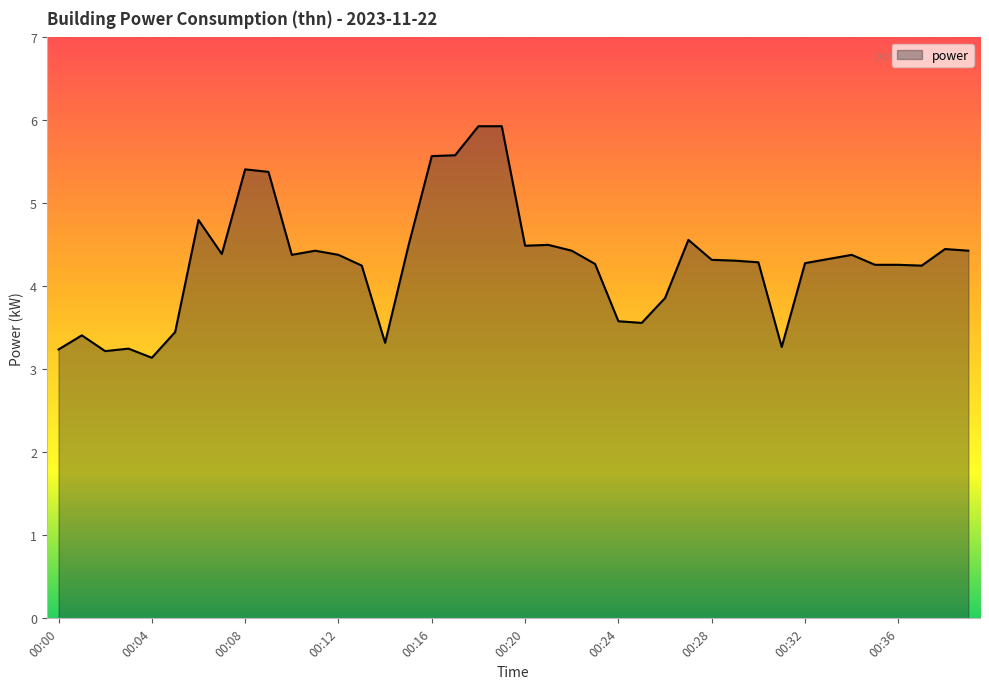

What is the greatest value displayed?

5.9